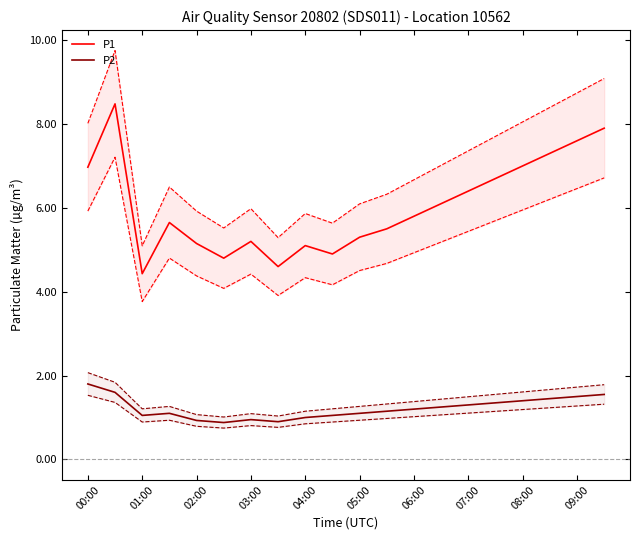

What are all the series names shown in the legend?

P1, P2